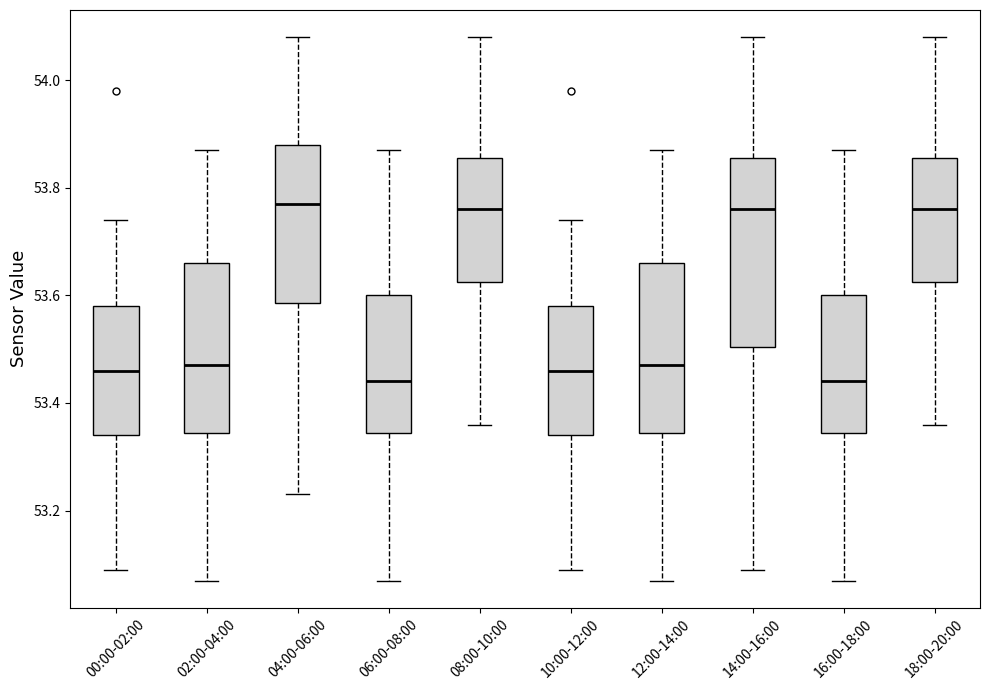

Reading left to right, read every box against the y-axis: the position of its median line, the range the box covers, and the ends of its whiskers. The values are not printed on the chart, so give them approximately, as read against the axis.

00:00-02:00: median 53.46, box 53.34 to 53.58, whiskers 53.10 to 53.74
02:00-04:00: median 53.48, box 53.34 to 53.66, whiskers 53.08 to 53.88
04:00-06:00: median 53.78, box 53.58 to 53.88, whiskers 53.24 to 54.08
06:00-08:00: median 53.44, box 53.34 to 53.60, whiskers 53.08 to 53.88
08:00-10:00: median 53.76, box 53.62 to 53.86, whiskers 53.36 to 54.08
10:00-12:00: median 53.46, box 53.34 to 53.58, whiskers 53.10 to 53.74
12:00-14:00: median 53.48, box 53.34 to 53.66, whiskers 53.08 to 53.88
14:00-16:00: median 53.76, box 53.50 to 53.86, whiskers 53.10 to 54.08
16:00-18:00: median 53.44, box 53.34 to 53.60, whiskers 53.08 to 53.88
18:00-20:00: median 53.76, box 53.62 to 53.86, whiskers 53.36 to 54.08